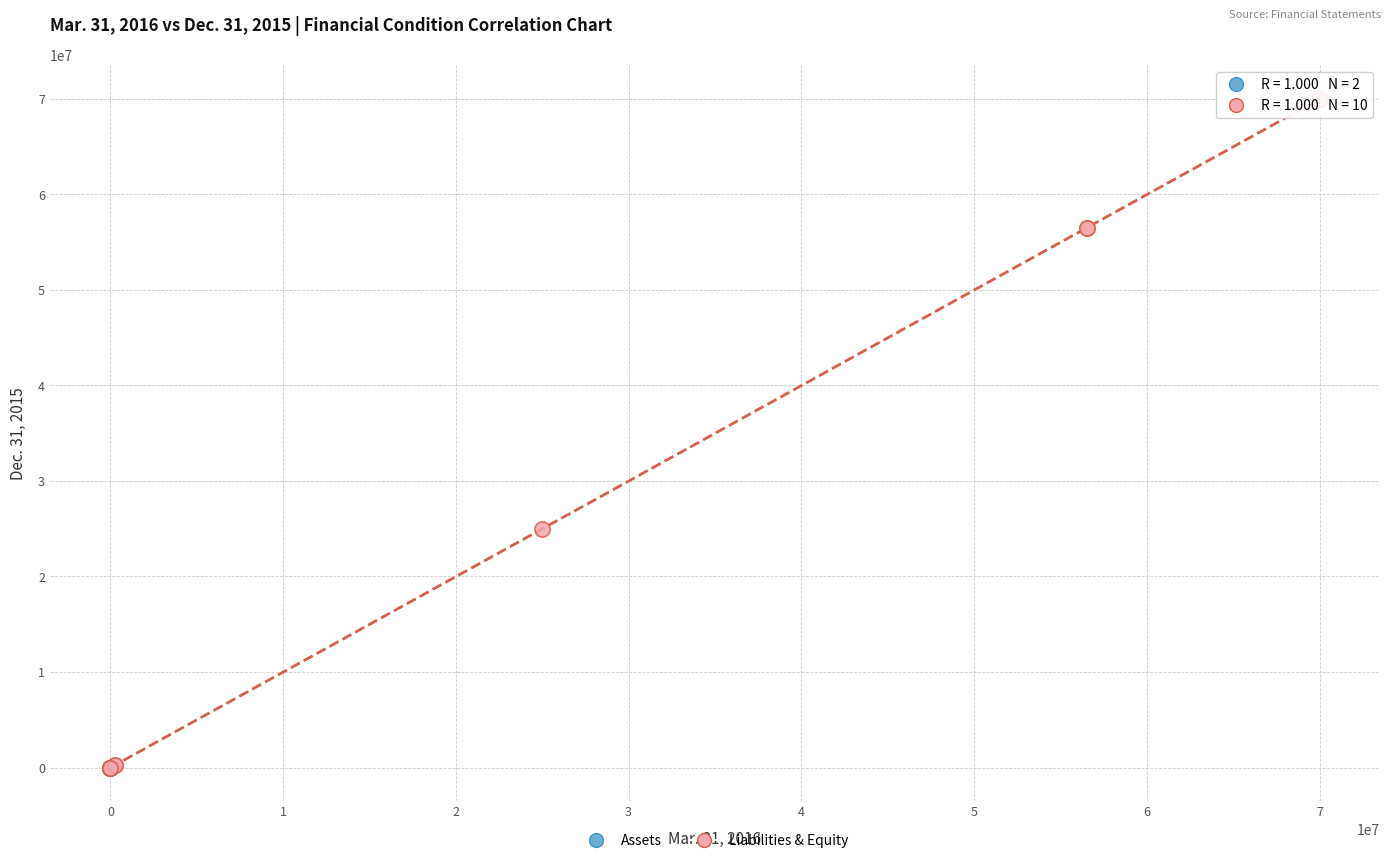

What are all the series names shown in the legend?

Assets, Liabilities & Equity